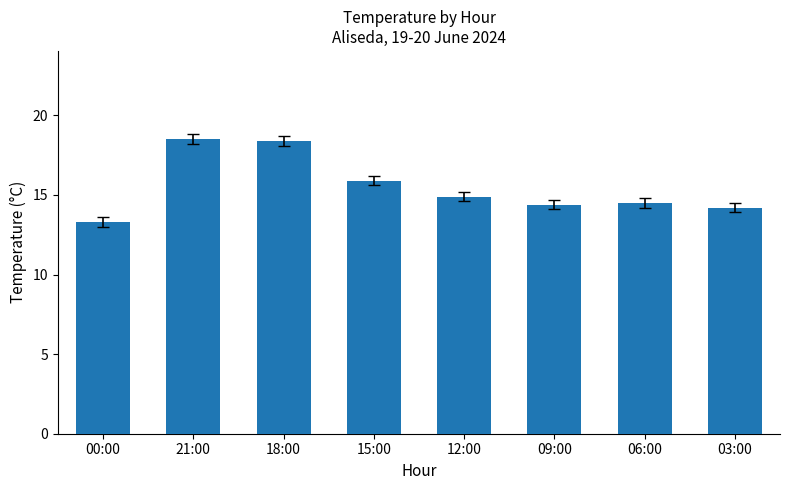

What is the label of the 2nd bar from the left?

21:00